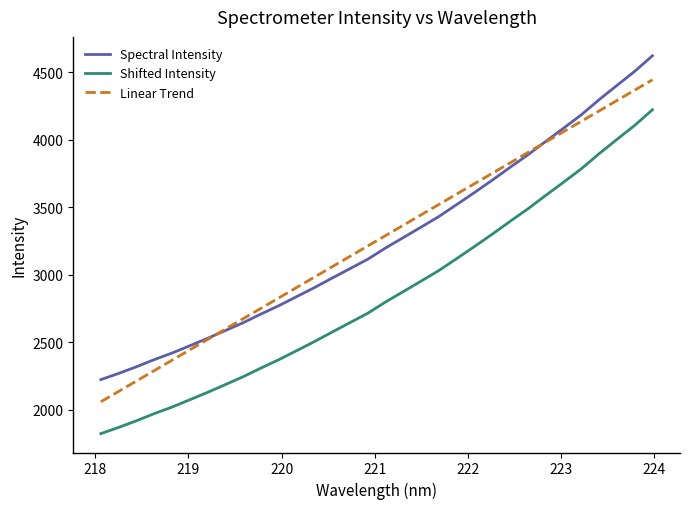

What is the maximum value for Spectral Intensity?

4620.9